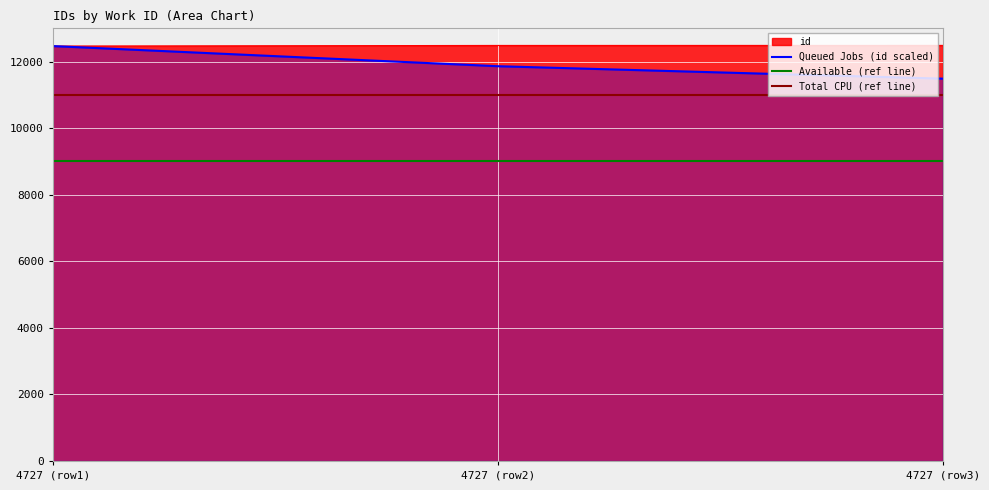

The value of id at 4727 (row2) is 5309.4. True or false?

False